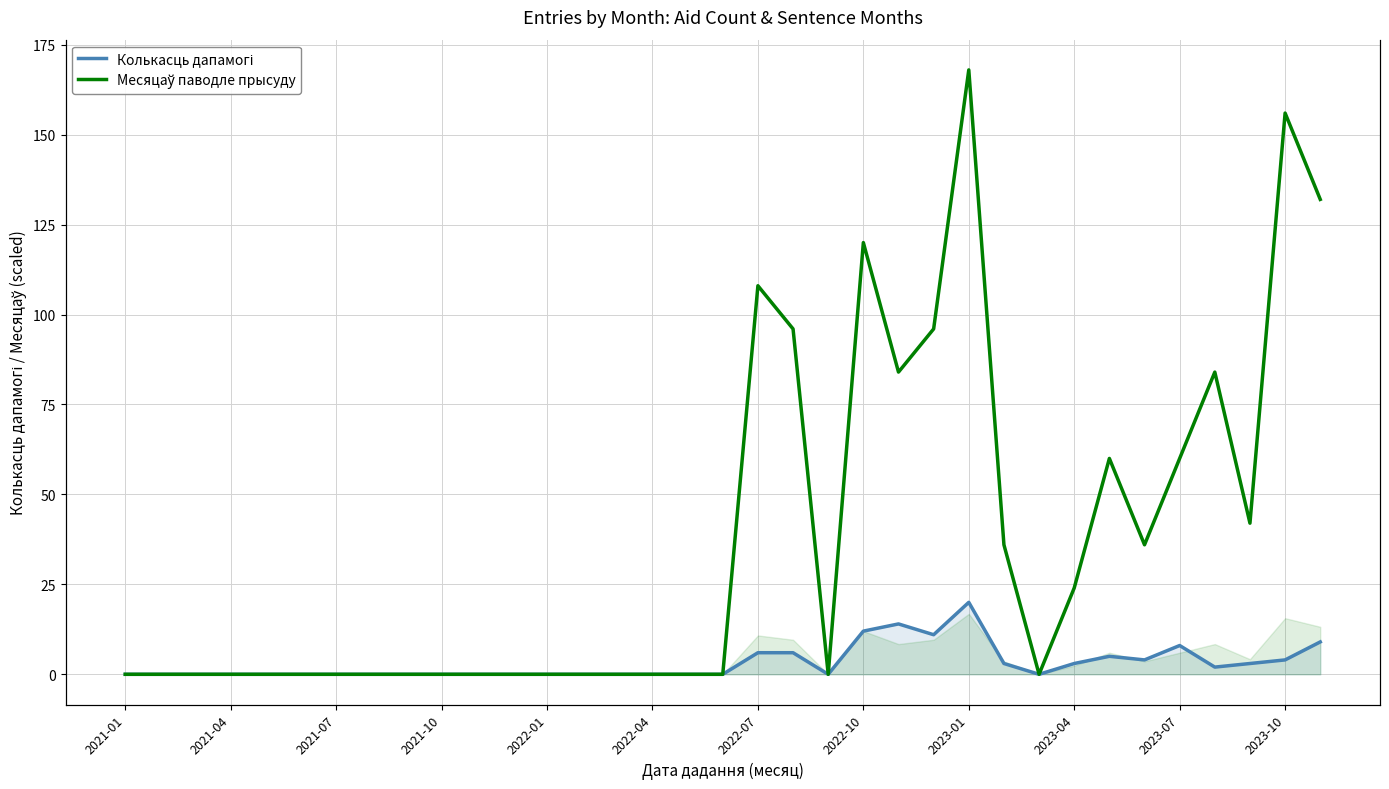

True or false: Месяцаў паводле прысуду has a value of 84 at 31.

True